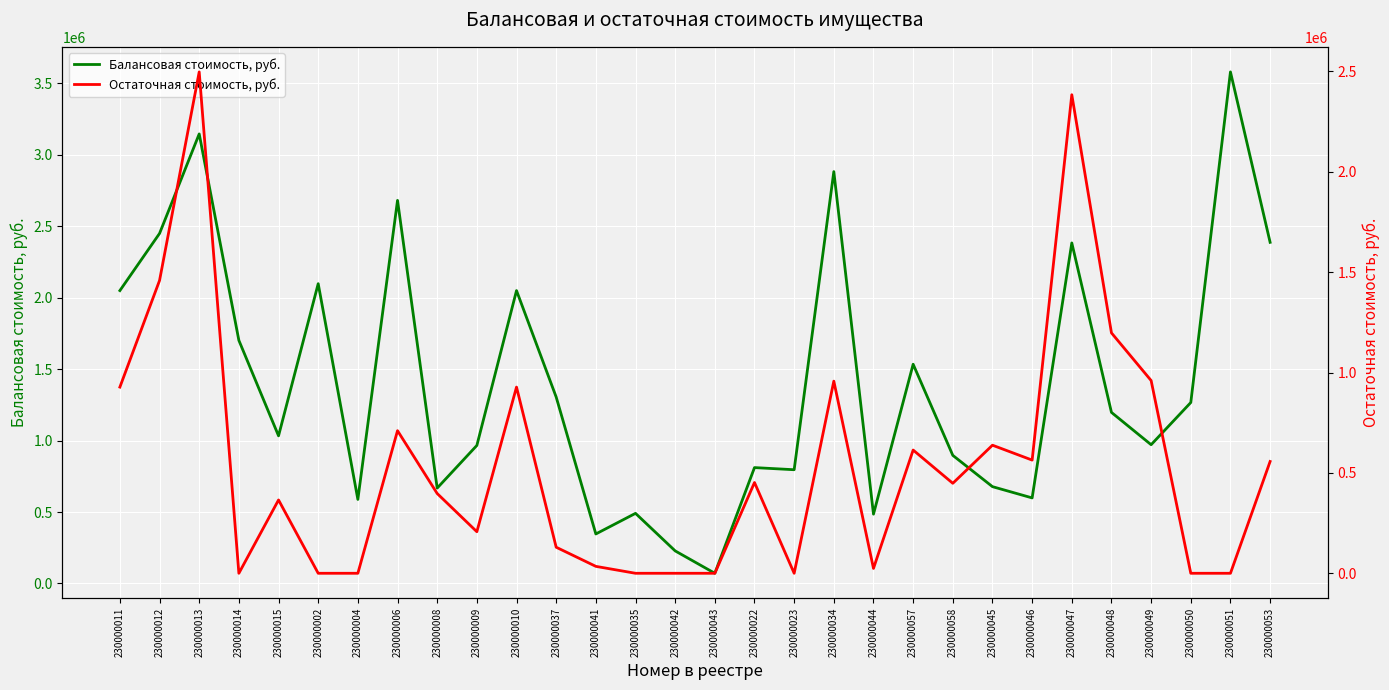

At how many categories does at least one series exceed 1470417?

12